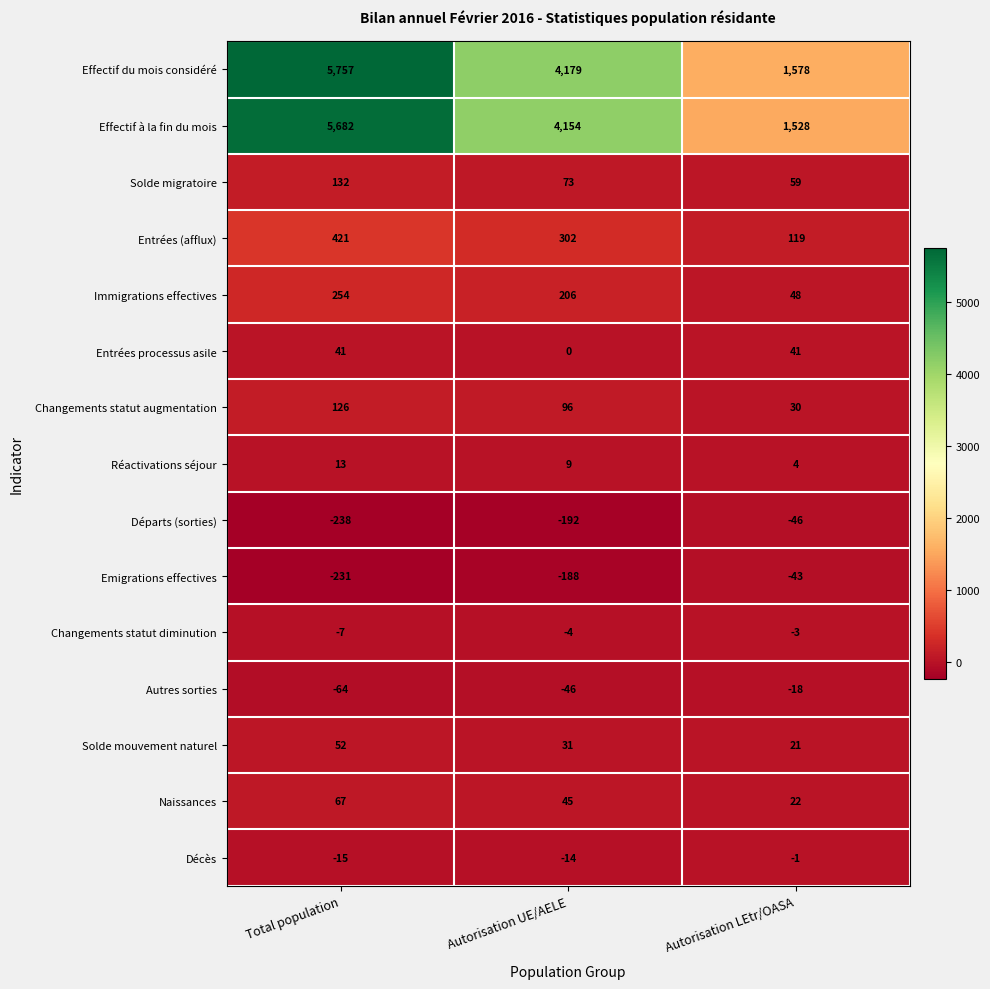

What is the difference between the highest and lowest values at Autorisation LEtr/OASA?

1624